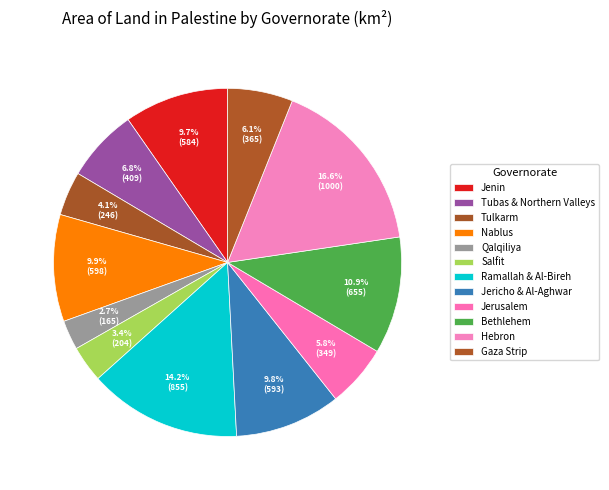

To the nearest percent, what percentage of the pie is Hebron?

17%